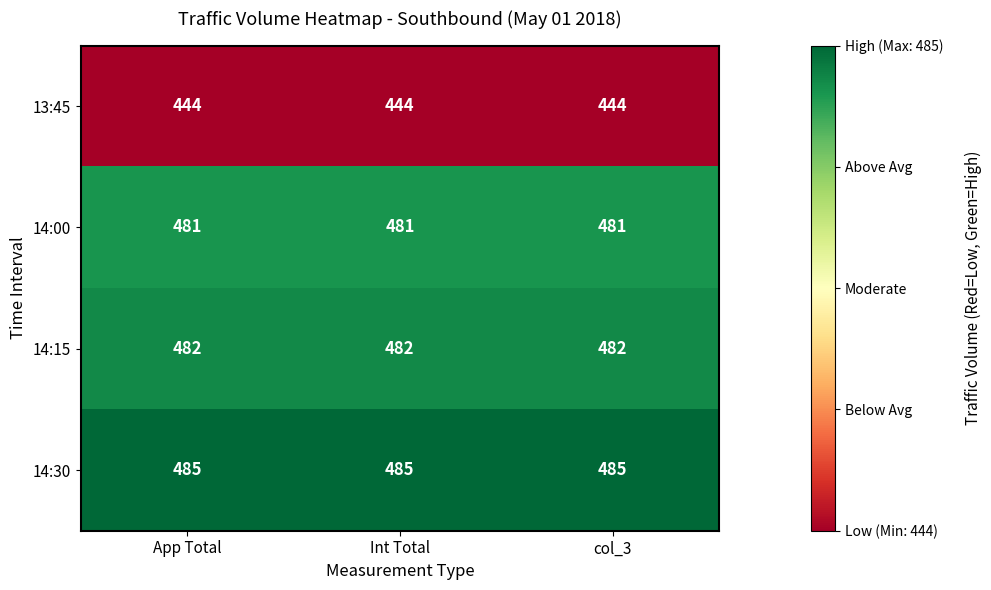

What is the total value across all series at App Total?

1892